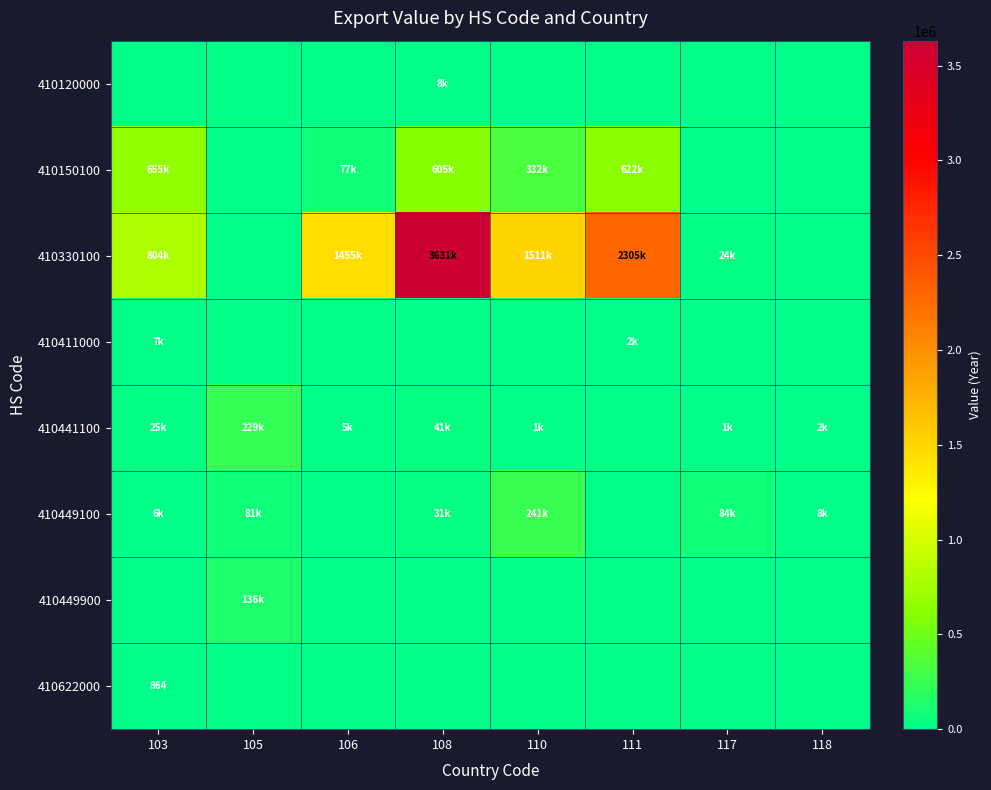

Which series has the largest total across all categories?

410330100